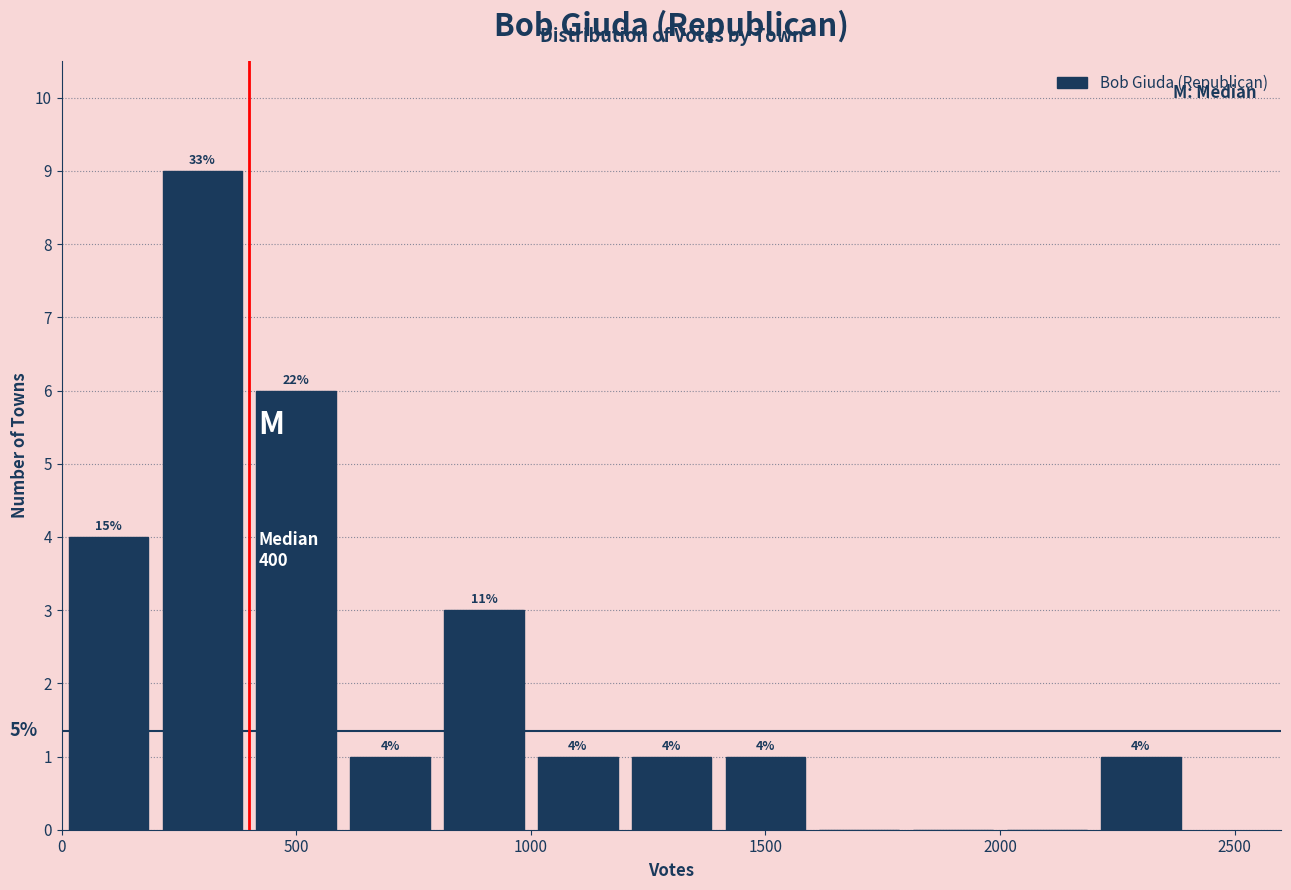

Which range on the x-axis has the tallest bar?

200 to 400